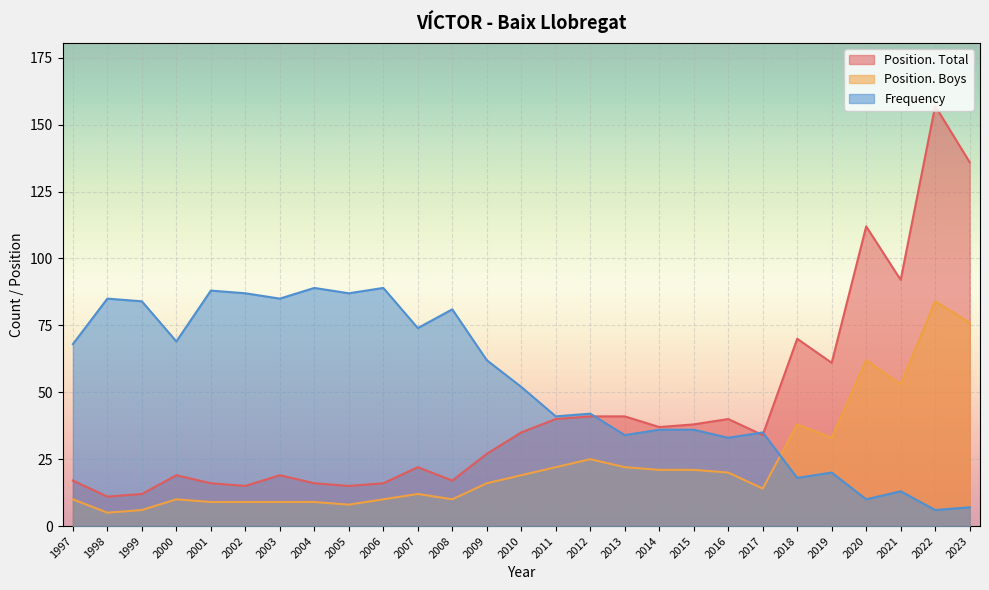

After their last crossing, which series has the higher values: Position. Total or Frequency?

Position. Total